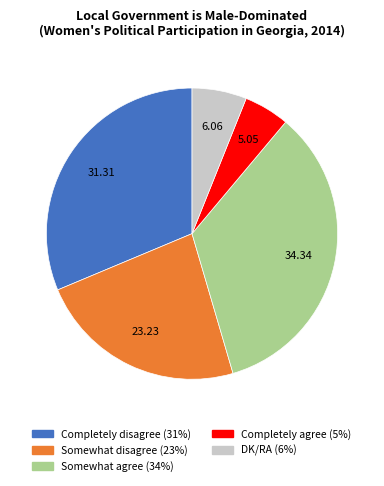

Approximately how many times larger is the value at Completely disagree compared to Somewhat agree?

0.9